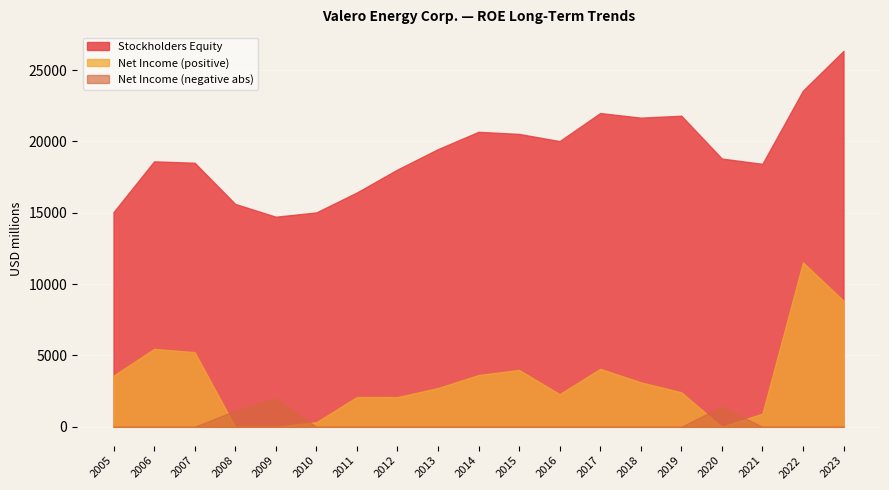

How many positive values does the ROE series have?

16